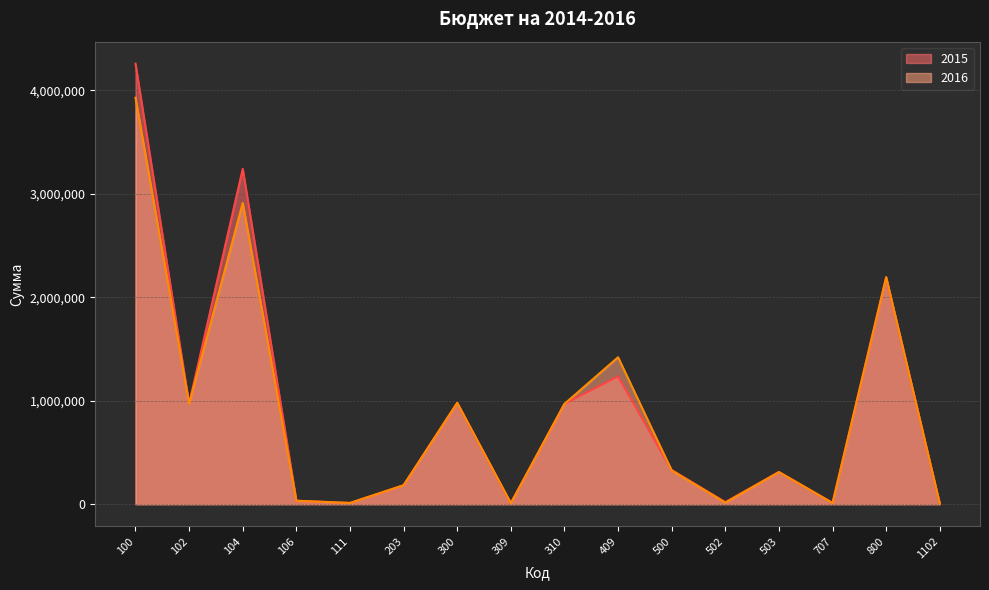

Does the chart have visible grid lines?

Yes